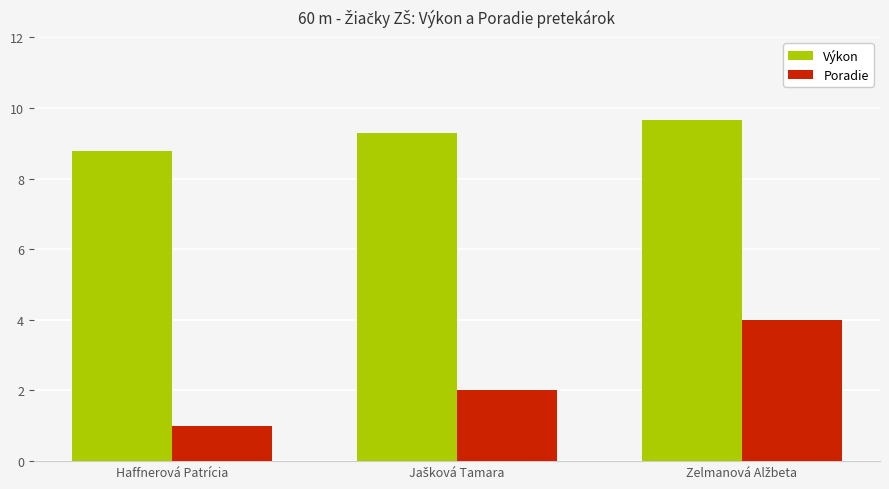

What is the difference between the maximum and minimum values in the Poradie series?

3.0